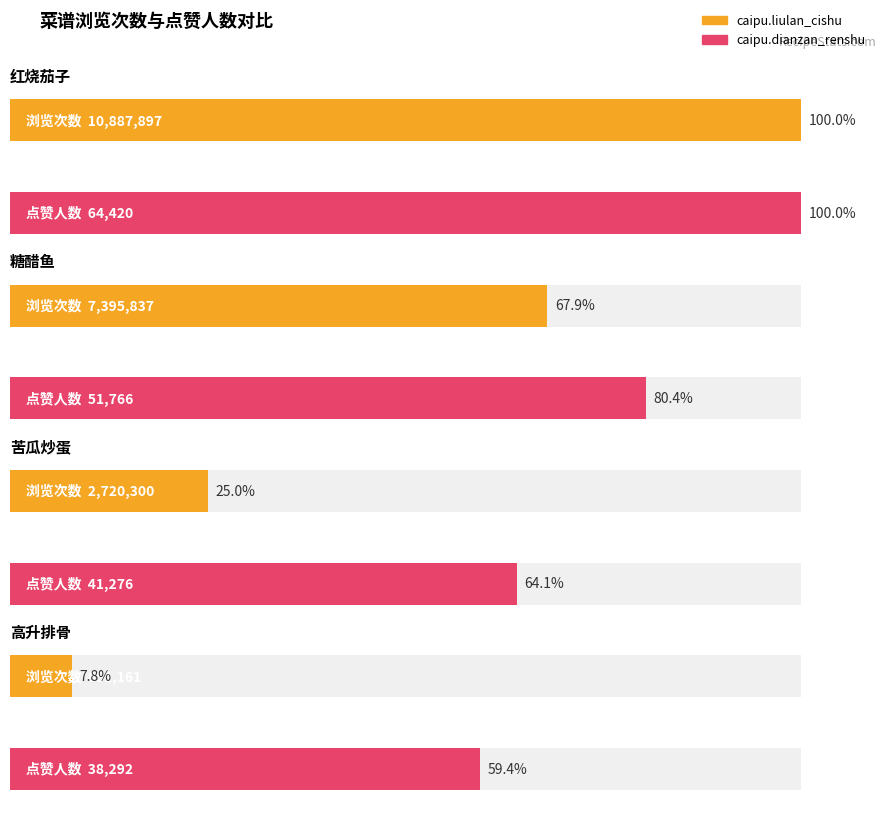

Which series has the widest spread of values?

caipu.liulan_cishu